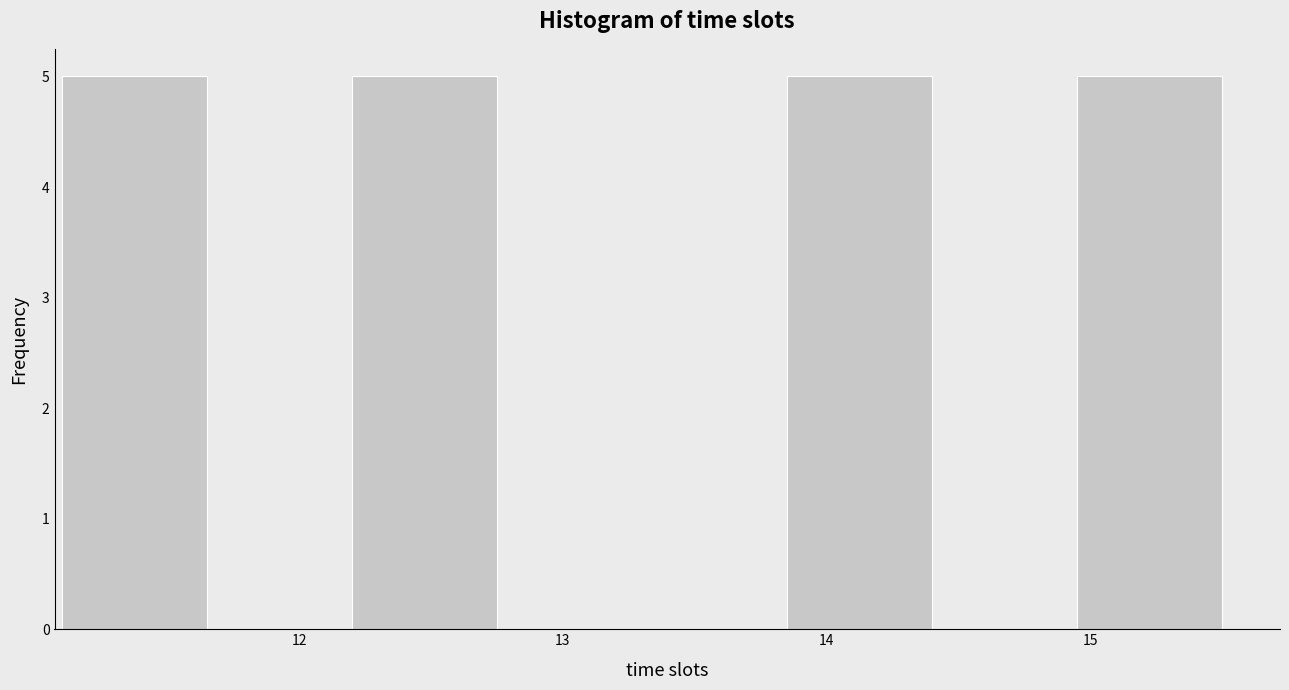

Reading left to right, list every bar in this chart as the range it spans on the x-axis followed by its height. Neither the bar edges nor the heights are printed on the chart, so give them approximately, as read against the axes.

11.10 to 11.65: 5
11.65 to 12.20: 0
12.20 to 12.75: 5
12.75 to 13.30: 0
13.30 to 13.85: 0
13.85 to 14.40: 5
14.40 to 14.95: 0
14.95 to 15.50: 5